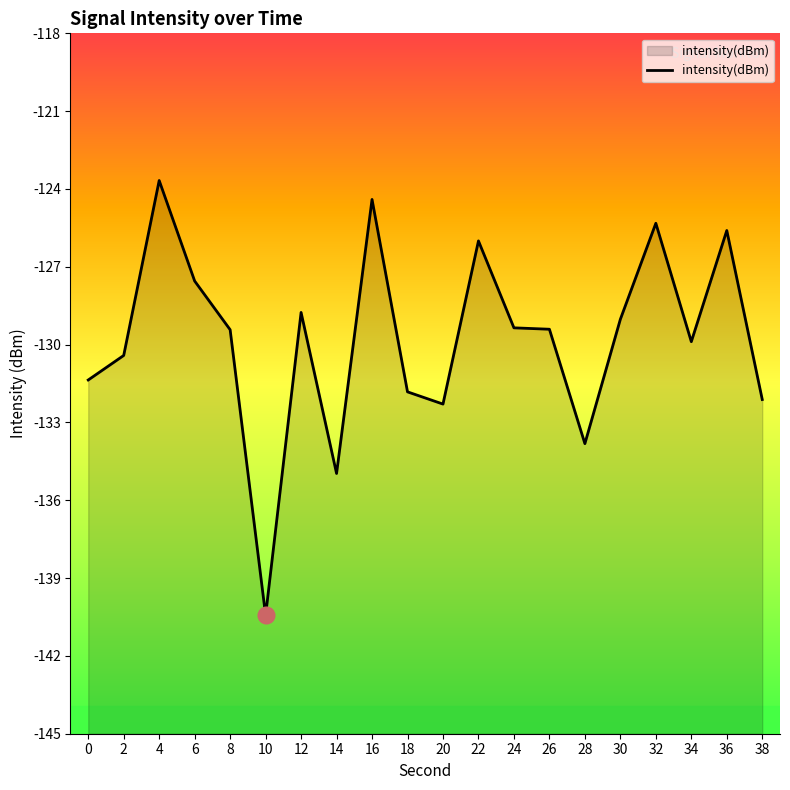

What is the average value?

-129.8